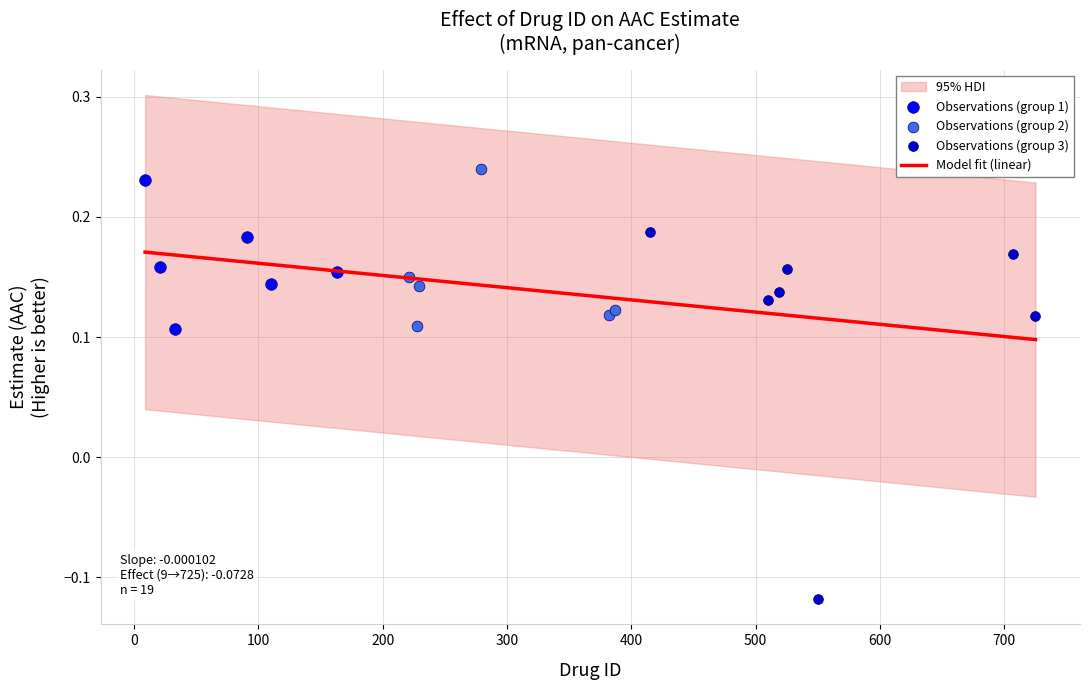

What is the total value across all series at 707?

0.2